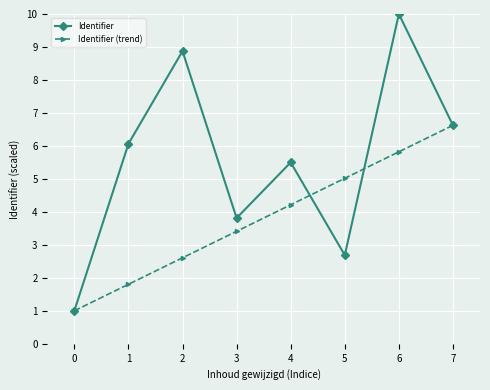

Which series has the widest spread of values?

Identifier